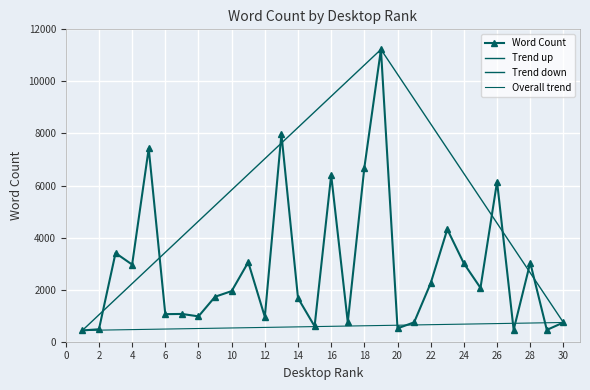

What is the sum of the values at 11 and 6?

4113